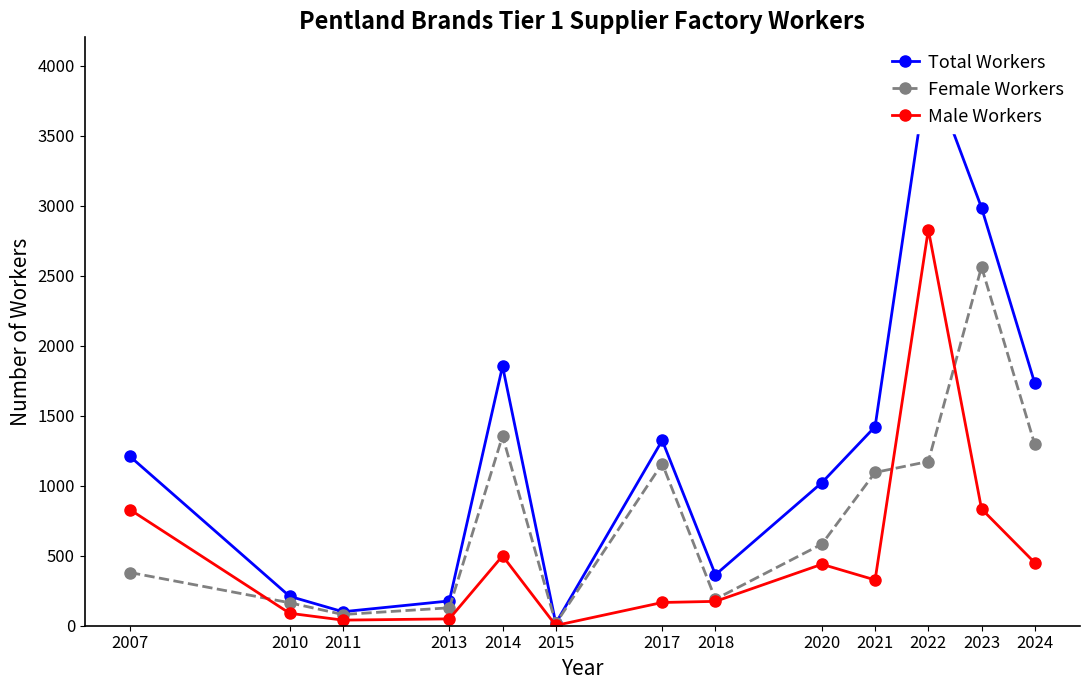

List the series in order of their peak value, lowest first.

Female Workers, Male Workers, Total Workers